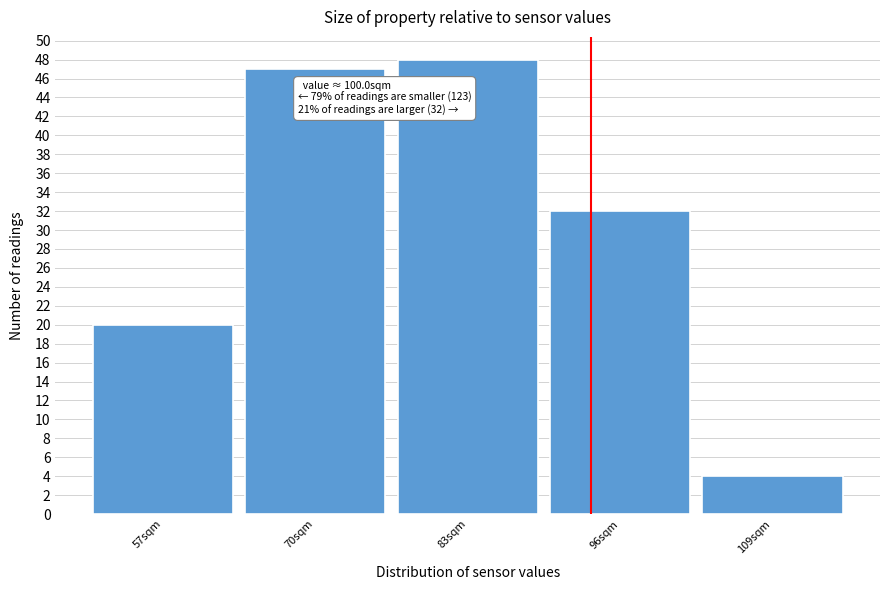

Reading right to left, what are all the values shown in this chart?

109sqm=4	96sqm=32	83sqm=48	70sqm=47	57sqm=20